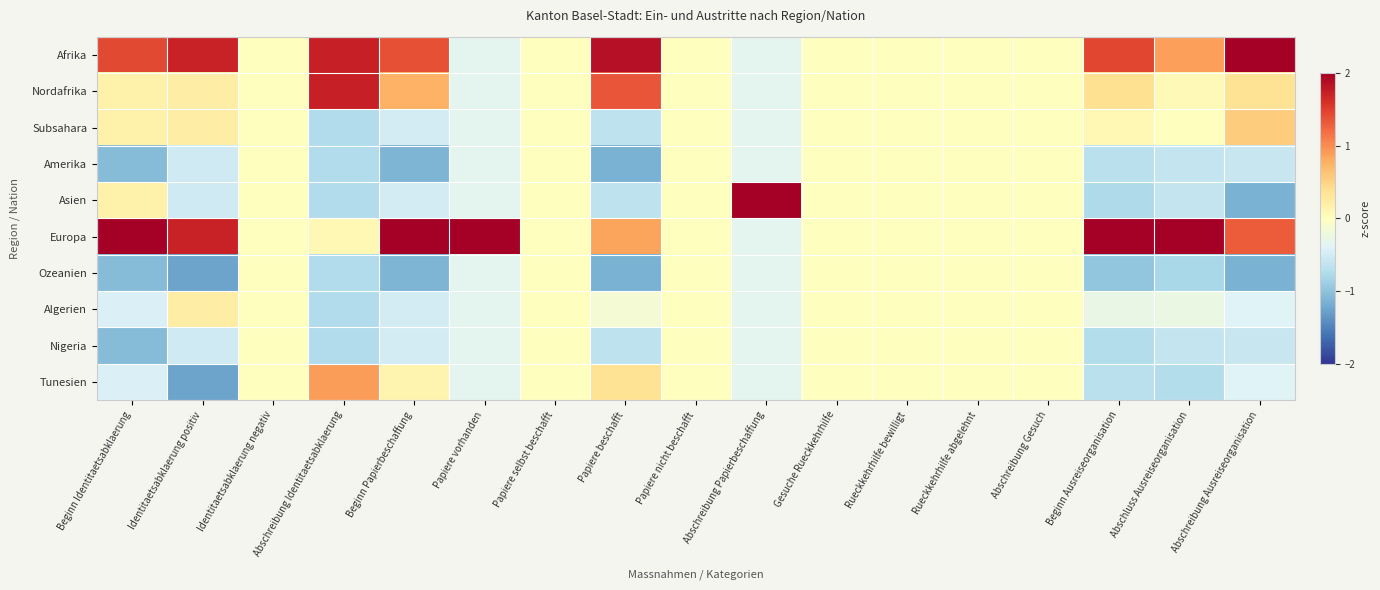

Which series has the largest total across all categories?

Europa